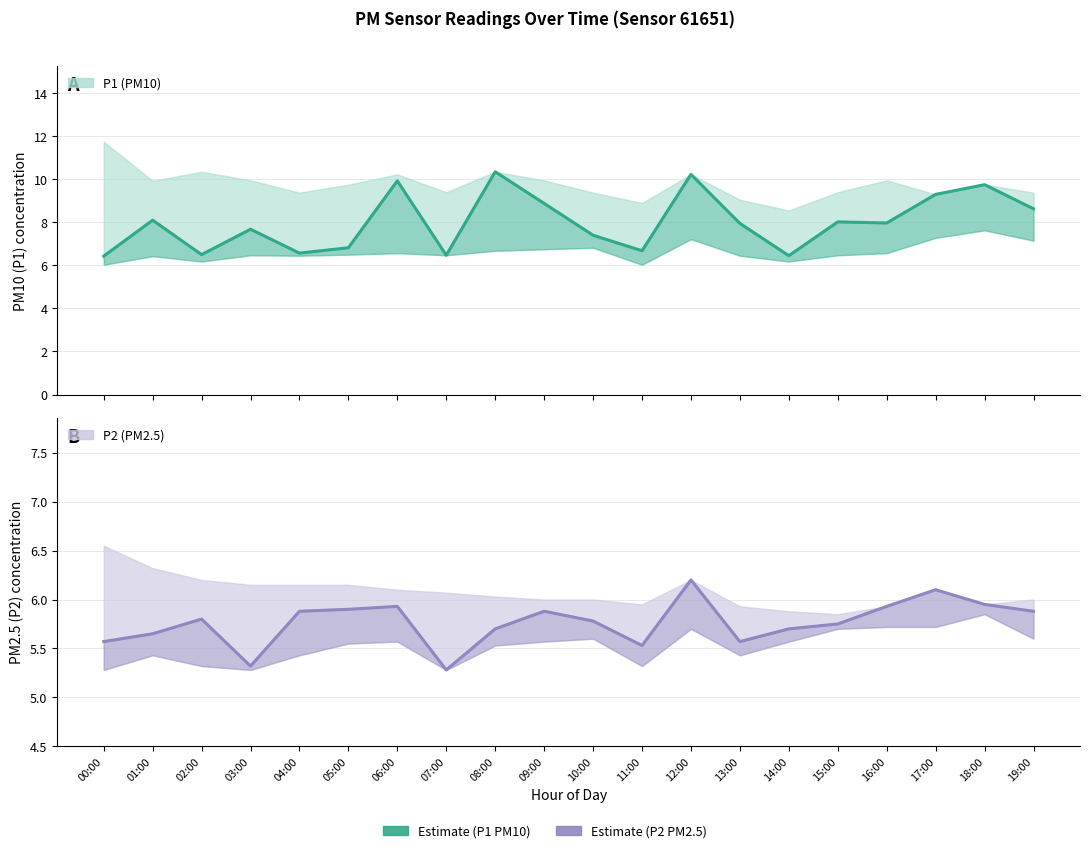

What is the label of the 11th point from the left?

10:00